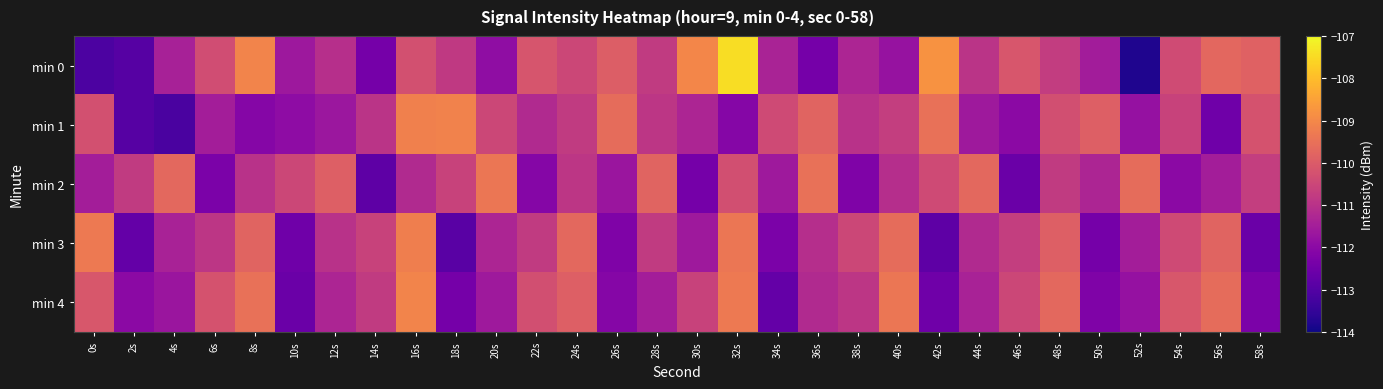

Reading right to left, extract all data points from this chart.

min 0: 58s=-109.9	56s=-109.7	54s=-110.4	52s=-113.8	50s=-111.5	48s=-110.7	46s=-110.1	44s=-111.0	42s=-108.8	40s=-111.8	38s=-111.3	36s=-112.4	34s=-111.4	32s=-107.5	30s=-109.0	28s=-110.8	26s=-109.9	24s=-110.5	22s=-110.2	20s=-111.9	18s=-110.8	16s=-110.3	14s=-112.4	12s=-111.1	10s=-111.6	8s=-109.1	6s=-110.4	4s=-111.4	2s=-112.9	0s=-113.1
min 1: 58s=-110.2	56s=-112.5	54s=-110.6	52s=-111.8	50s=-109.9	48s=-110.3	46s=-112.0	44s=-111.6	42s=-109.5	40s=-110.7	38s=-111.0	36s=-109.8	34s=-110.4	32s=-112.1	30s=-111.3	28s=-110.9	26s=-109.6	24s=-110.8	22s=-111.2	20s=-110.5	18s=-109.1	16s=-109.2	14s=-110.9	12s=-111.7	10s=-111.9	8s=-112.1	6s=-111.5	4s=-113.1	2s=-112.9	0s=-110.3
min 2: 58s=-110.7	56s=-111.5	54s=-112.0	52s=-109.6	50s=-111.3	48s=-110.8	46s=-112.6	44s=-109.7	42s=-110.4	40s=-111.1	38s=-112.2	36s=-109.5	34s=-111.6	32s=-110.3	30s=-112.4	28s=-109.8	26s=-111.7	24s=-110.9	22s=-112.1	20s=-109.4	18s=-110.6	16s=-111.2	14s=-112.8	12s=-109.9	10s=-110.5	8s=-111.0	6s=-112.3	4s=-109.7	2s=-110.8	0s=-111.5
min 3: 58s=-112.6	56s=-109.8	54s=-110.4	52s=-111.5	50s=-112.4	48s=-109.9	46s=-110.7	44s=-111.2	42s=-112.8	40s=-109.6	38s=-110.5	36s=-111.1	34s=-112.3	32s=-109.4	30s=-111.6	28s=-110.8	26s=-112.2	24s=-109.7	22s=-110.8	20s=-111.3	18s=-112.9	16s=-109.2	14s=-110.6	12s=-111.0	10s=-112.5	8s=-109.8	6s=-110.9	4s=-111.4	2s=-112.7	0s=-109.3
min 4: 58s=-112.3	56s=-109.6	54s=-110.1	52s=-111.8	50s=-112.2	48s=-109.7	46s=-110.5	44s=-111.4	42s=-112.5	40s=-109.4	38s=-110.9	36s=-111.2	34s=-112.7	32s=-109.3	30s=-110.6	28s=-111.5	26s=-112.1	24s=-109.9	22s=-110.3	20s=-111.6	18s=-112.4	16s=-109.1	14s=-110.8	12s=-111.3	10s=-112.6	8s=-109.5	6s=-110.2	4s=-111.7	2s=-112.0	0s=-110.1